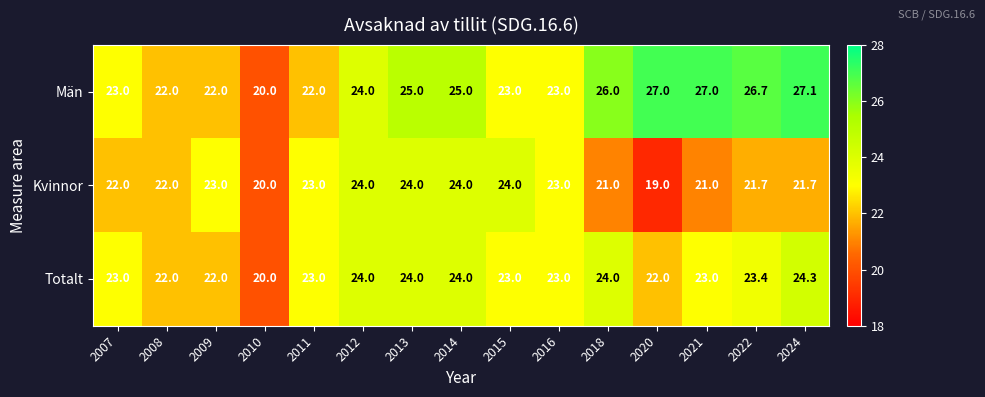

Which series changed the most between 2012 and 2018?

Kvinnor